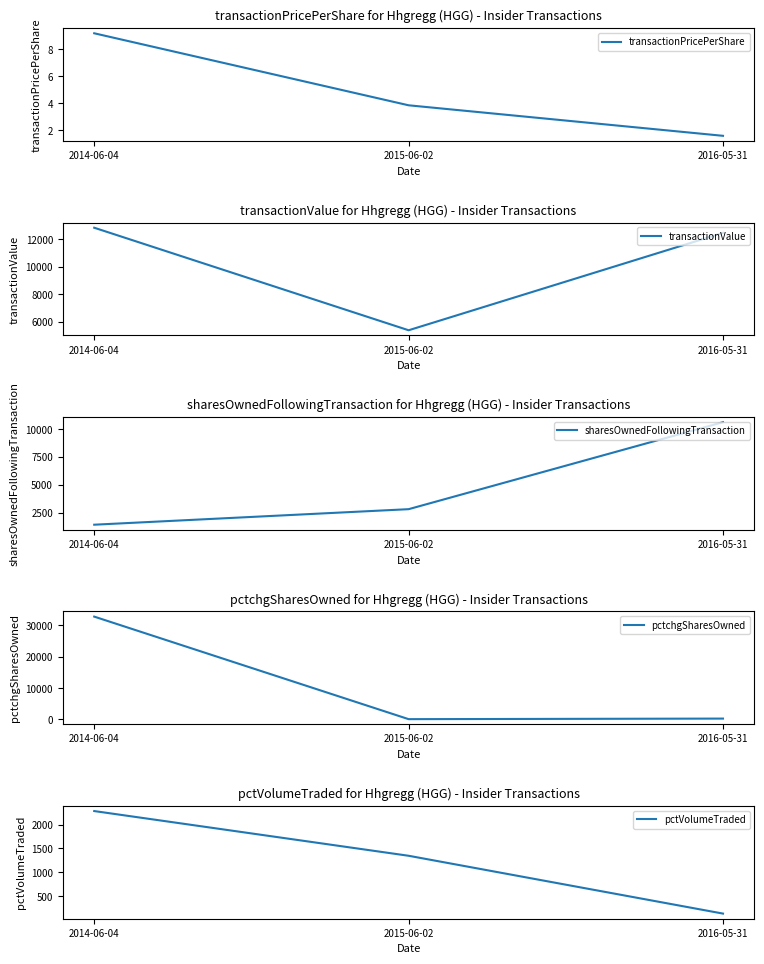

What are all the series names shown in the legend?

transactionPricePerShare, transactionValue, sharesOwnedFollowingTransaction, pctchgSharesOwned, pctVolumeTraded